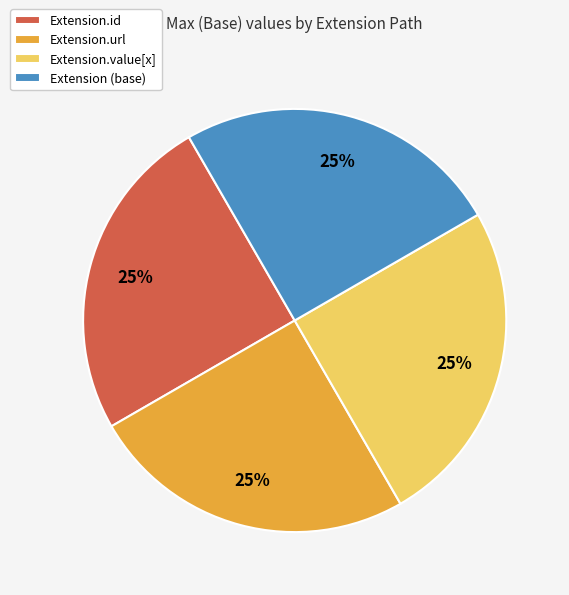

To the nearest percent, what is the combined percentage of Extension.value[x] and Extension.url?

50%